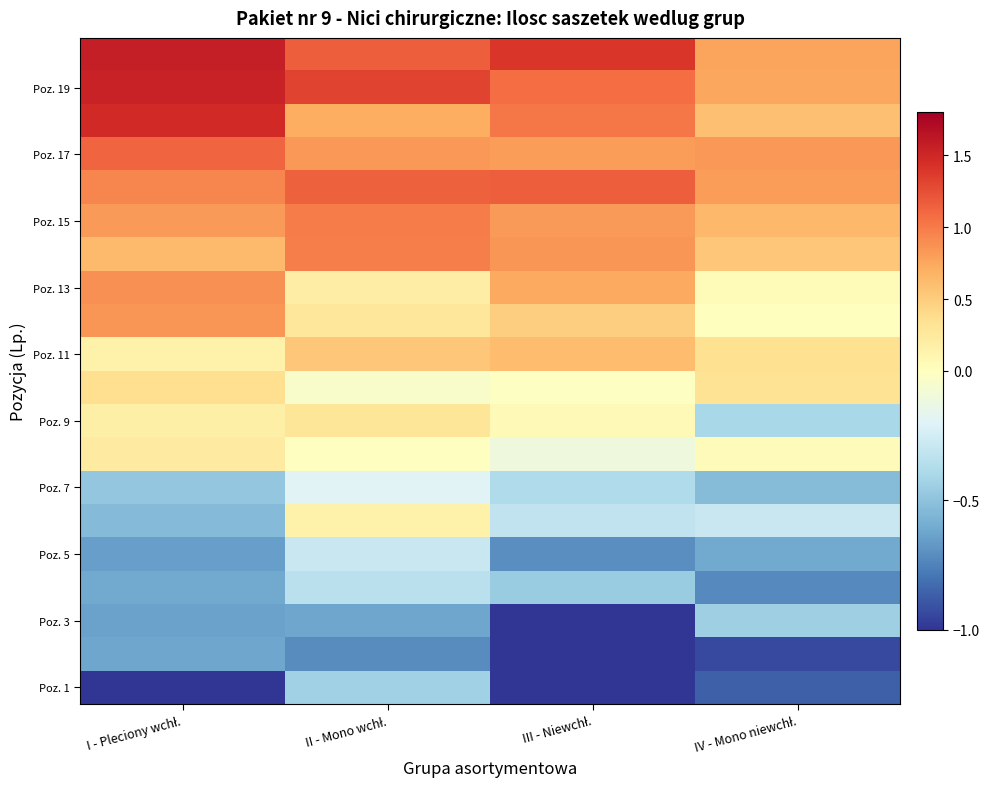

Between I - Pleciony wchł. and II - Mono wchł., which is larger?

II - Mono wchł.